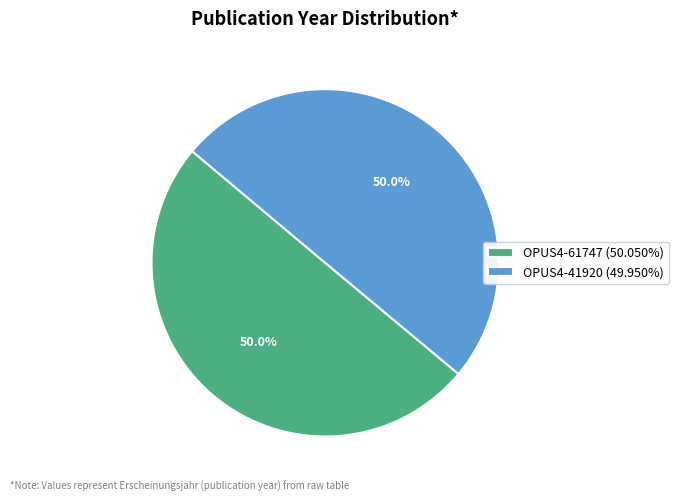

Is it true that OPUS4-41920 is 57% of the pie?

False